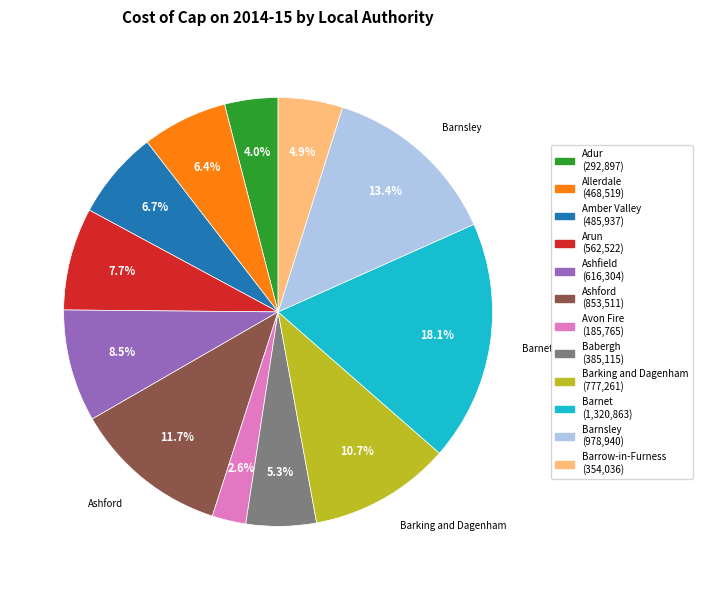

What is the largest slice in the pie chart?

Barnet